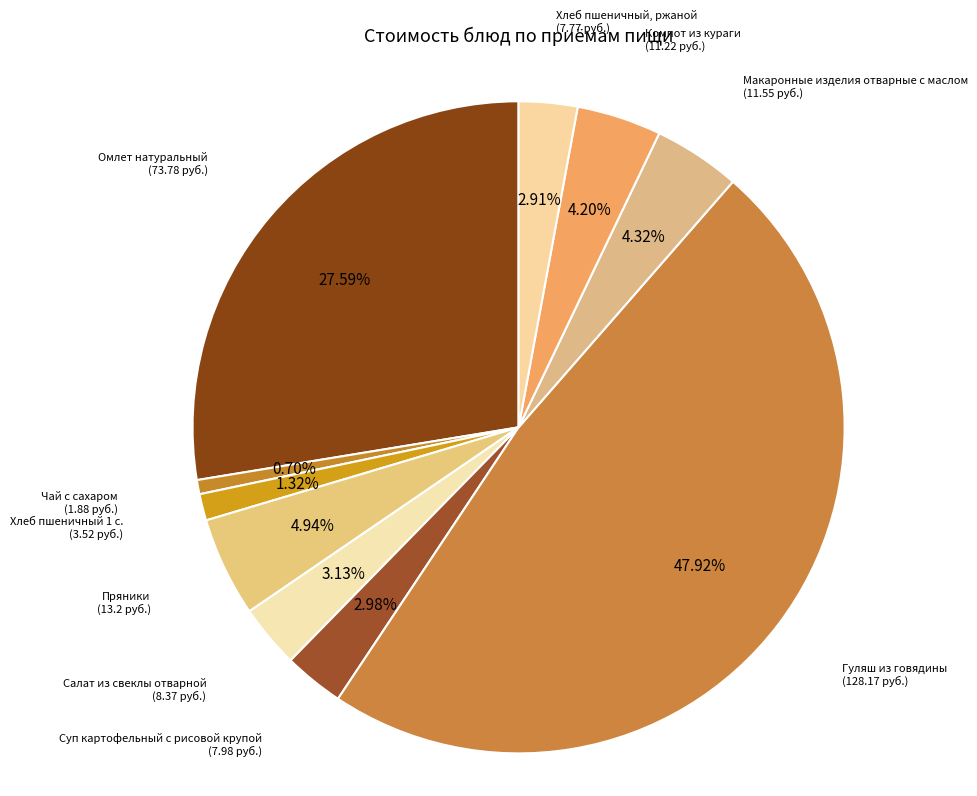

To the nearest percent, what percentage of the pie is Омлет натуральный?

28%